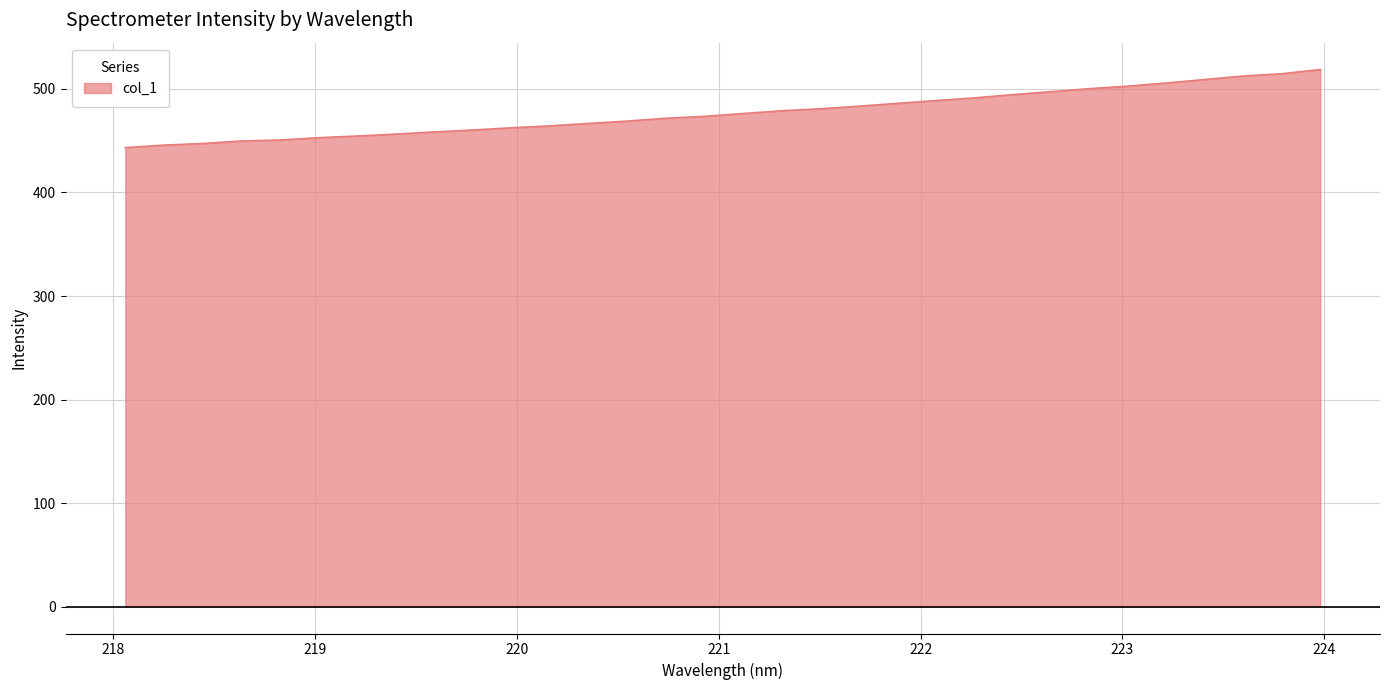

What is the smallest value displayed?

443.3